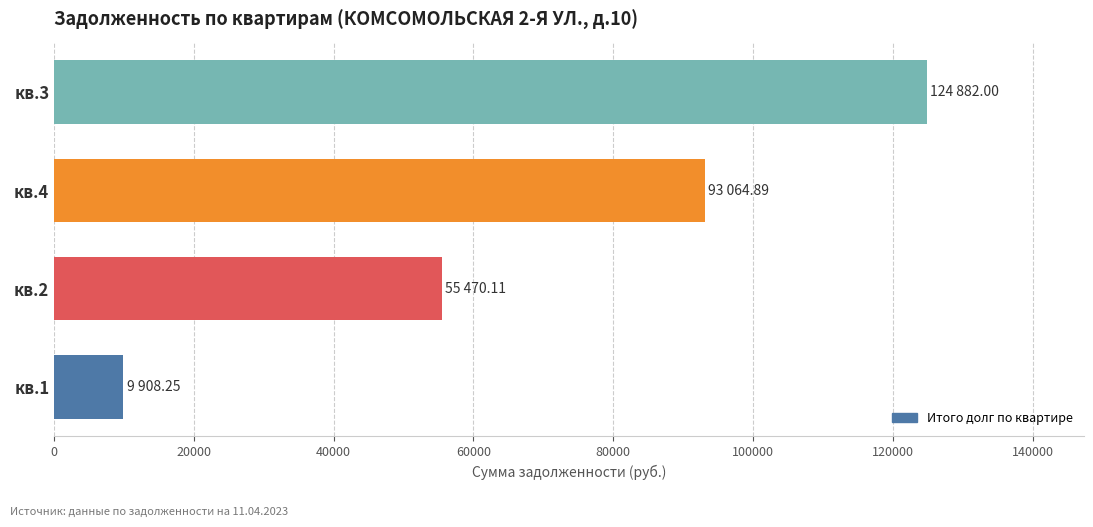

Are the bars horizontal?

Yes